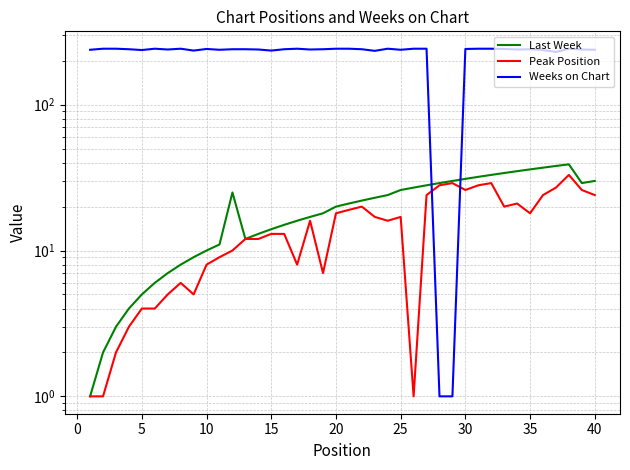

How many times do Peak Position and Weeks on Chart cross each other?

2